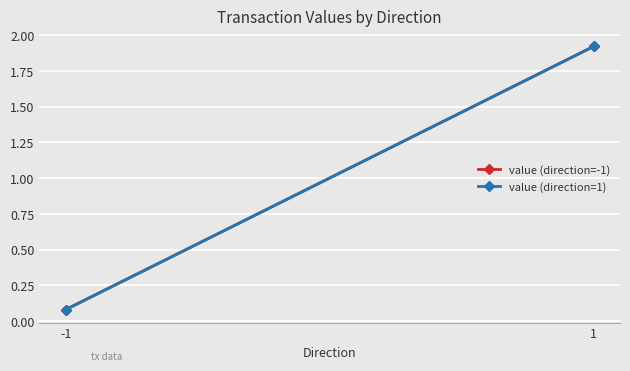

Where is value (direction=-1) nearest to the value 1?

-1